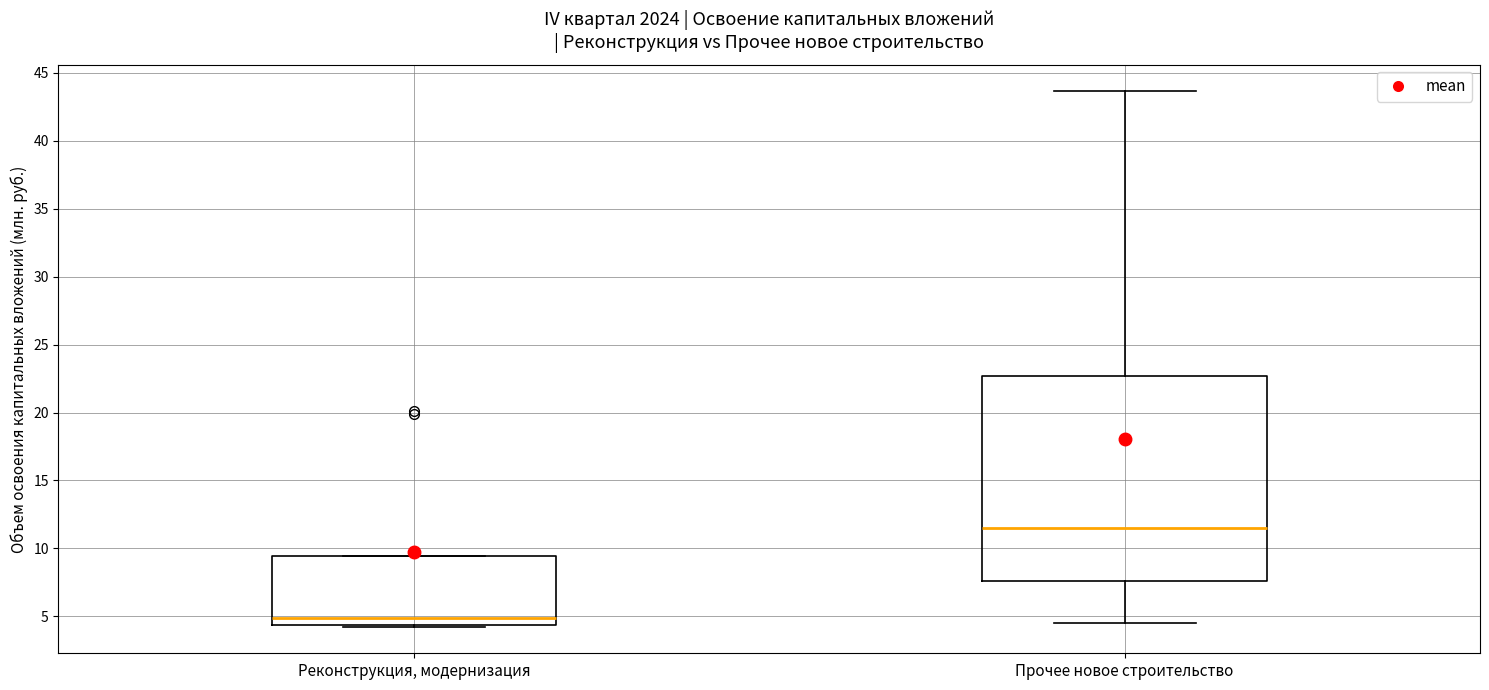

Where does the upper whisker of the box for Прочее новое строительство end on the y-axis? The values are not printed on the chart, so give them approximately, as read against the axis.

43.5